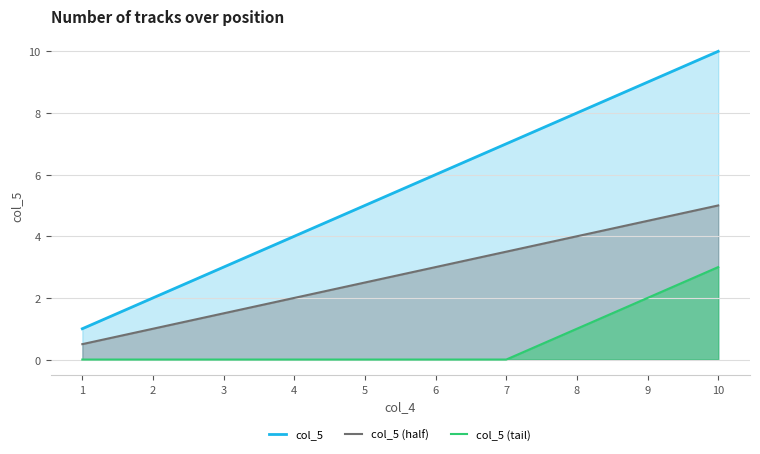

Which has a higher value, 7 or 4?

7